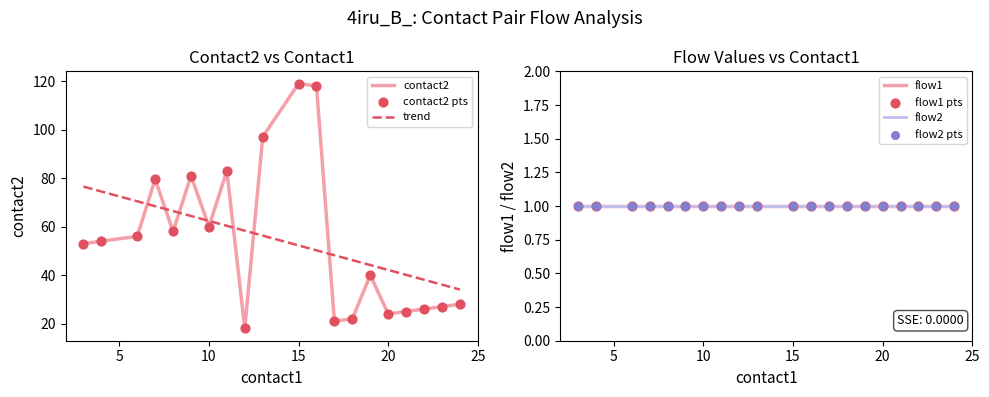

At which category is the sum across all series the highest?

15